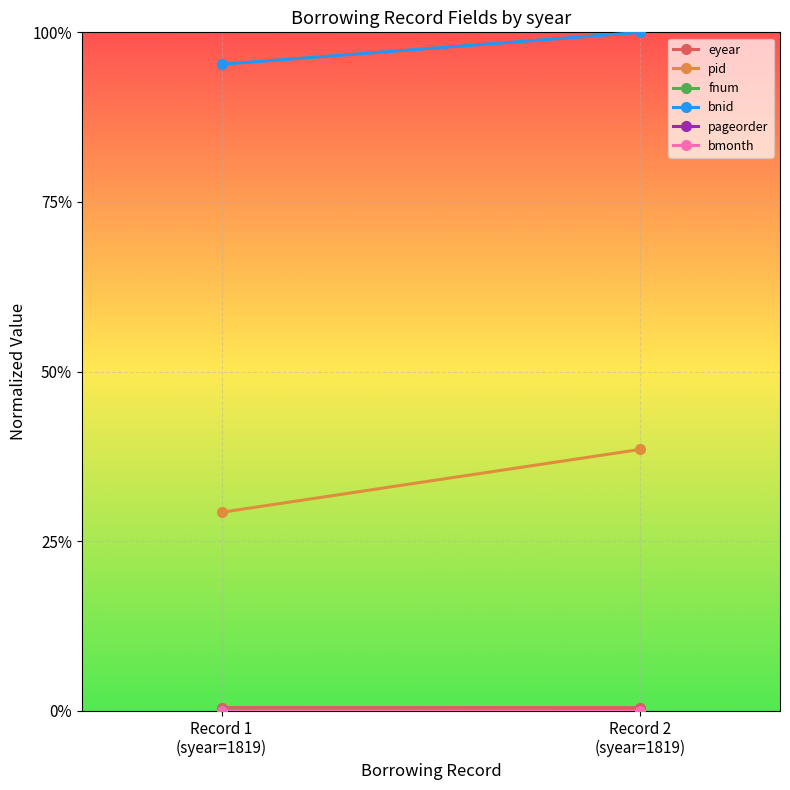

What position from the right is Record 2
(syear=1819)?

1